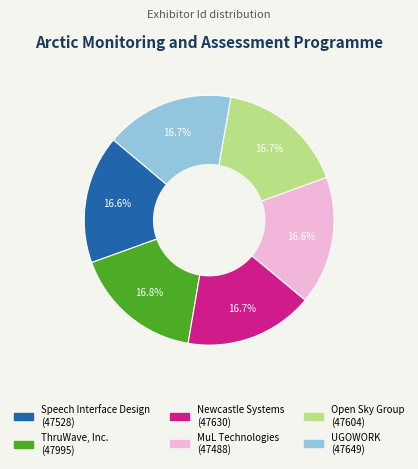

What percentage is the UGOWORK slice, to the nearest percent?

17%